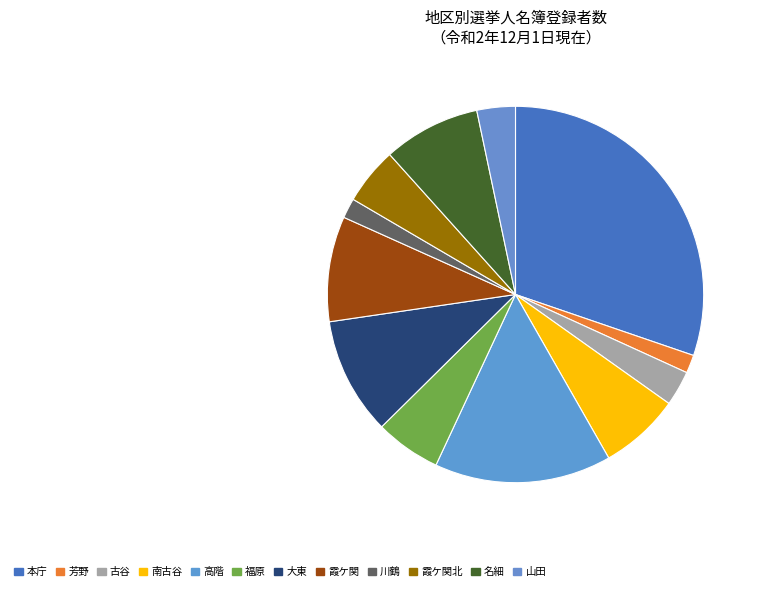

Count the number of slices in the pie.

12